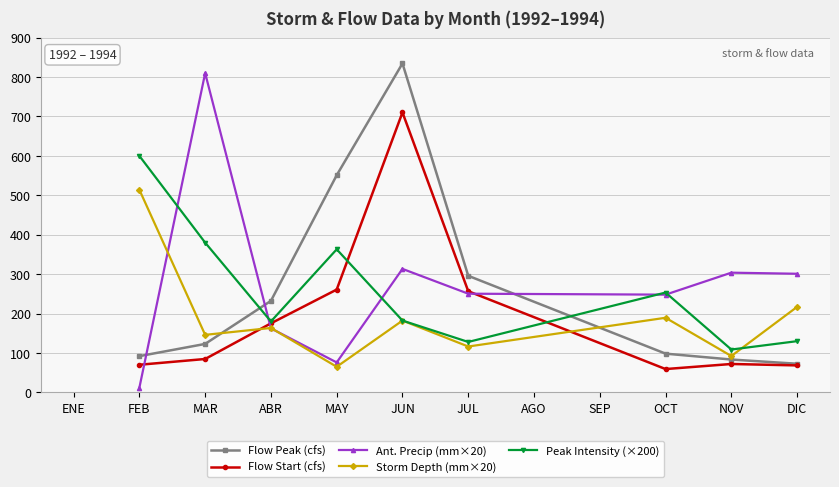

Is it true that Storm Depth (mm×20) equals 324.7 at DIC?

False